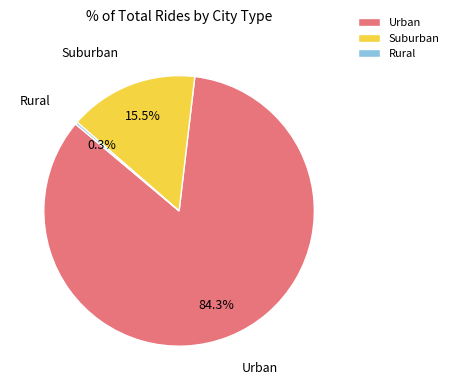

What is the largest slice in the pie chart?

Urban